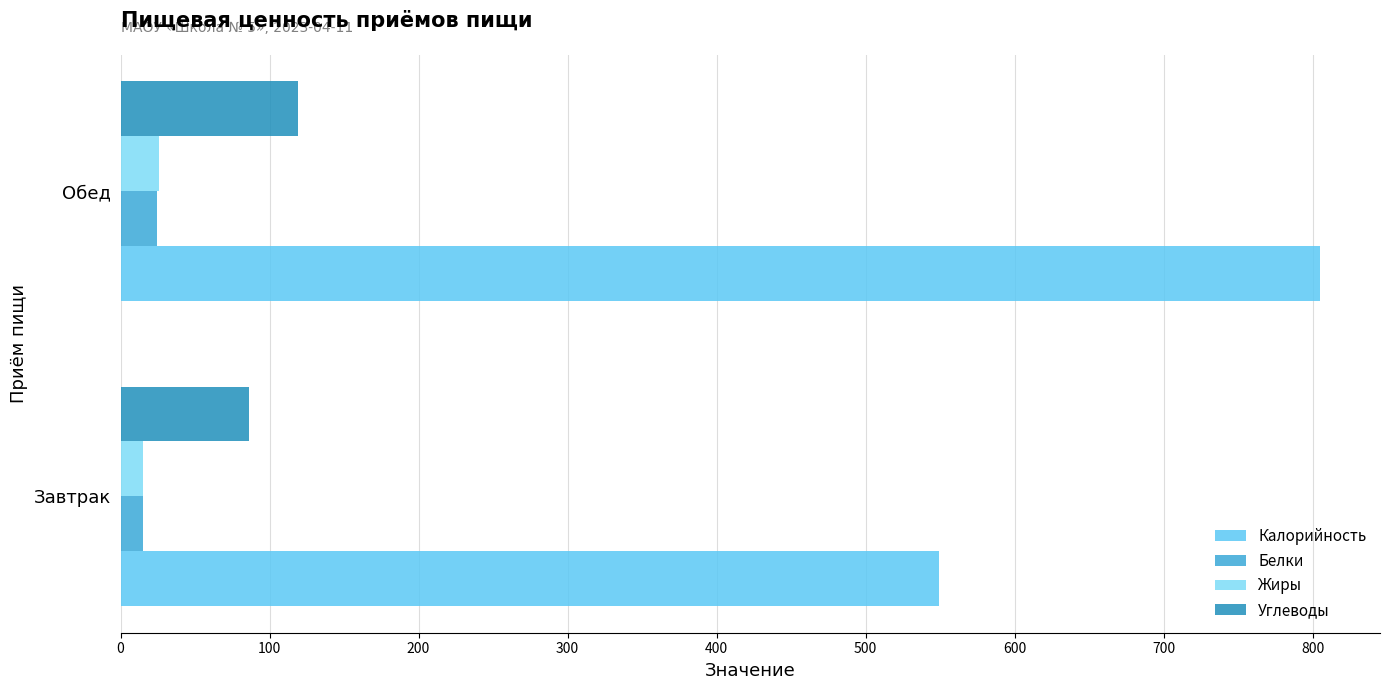

What are all the series names shown in the legend?

Калорийность, Белки, Жиры, Углеводы